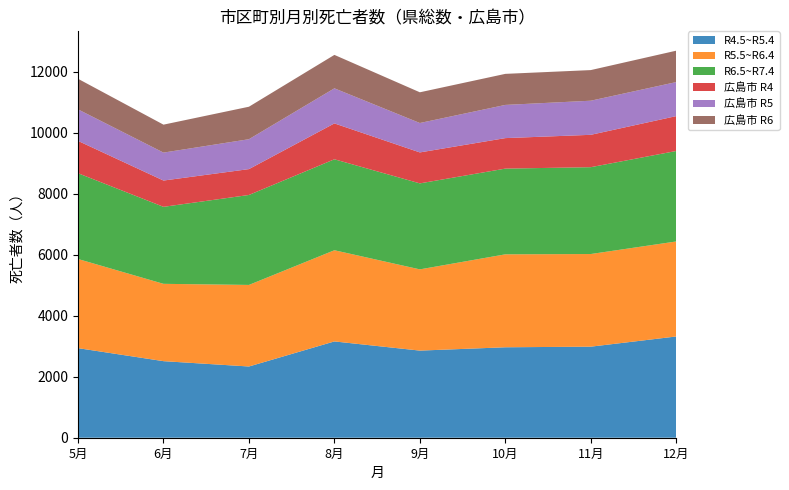

Reading right to left, extract all data points from this chart.

R4.5~R5.4: 3319	2985	2965	2856	3157	2335	2510	2937
R5.5~R6.4: 3115	3037	3047	2663	2989	2674	2535	2922
R6.5~R7.4: 2966	2847	2810	2819	2982	2949	2524	2812
広島市 R4: 1143	1061	1000	1015	1176	848	862	1060
広島市 R5: 1116	1118	1088	964	1150	980	916	1033
広島市 R6: 1029	1004	1018	1007	1096	1065	916	1003